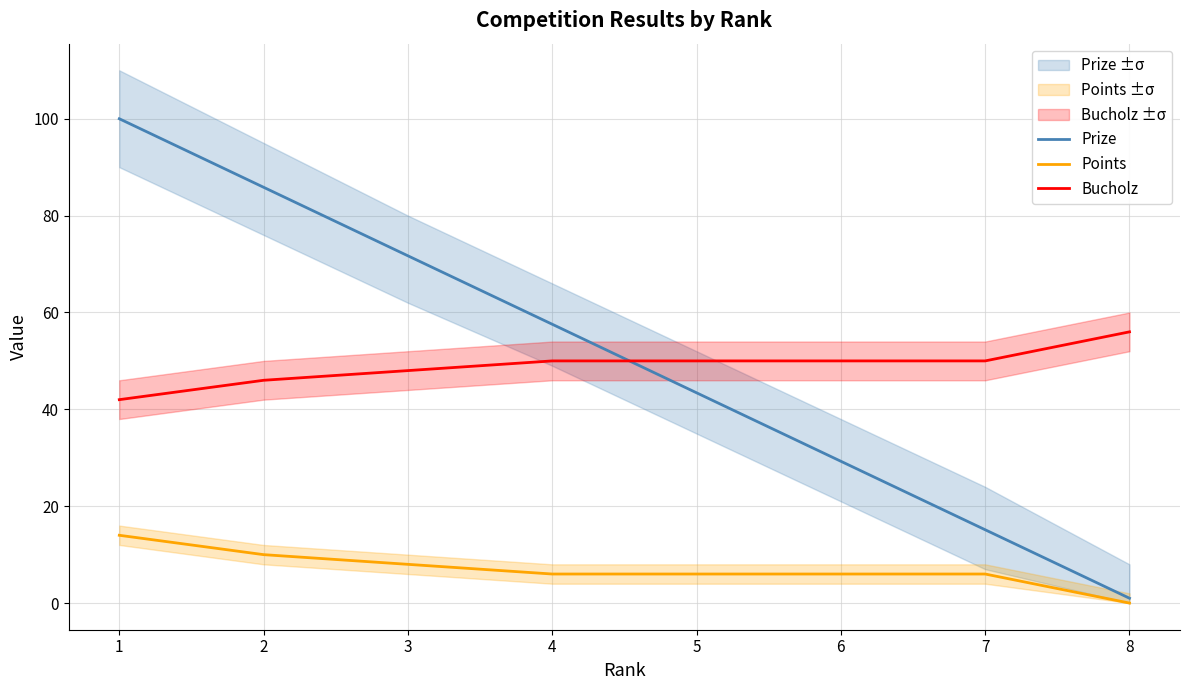

At how many categories does at least one series exceed 47?

8